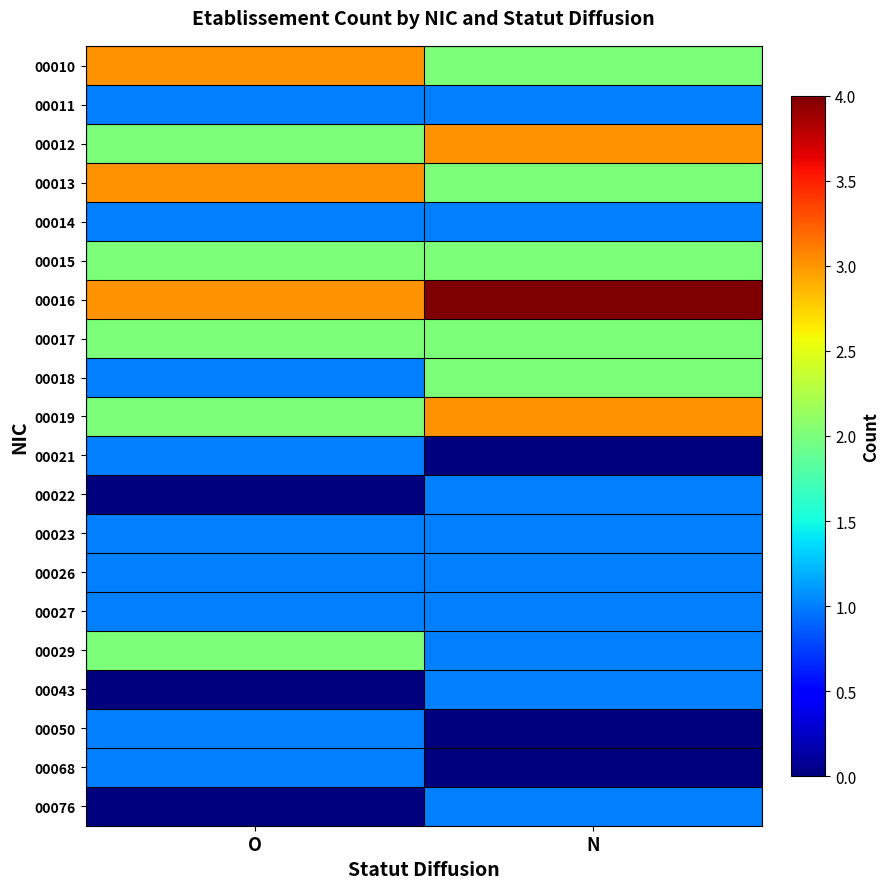

Reading left to right, what are all the values shown in this chart?

00010: O=3	N=2
00011: O=1	N=1
00012: O=2	N=3
00013: O=3	N=2
00014: O=1	N=1
00015: O=2	N=2
00016: O=3	N=4
00017: O=2	N=2
00018: O=1	N=2
00019: O=2	N=3
00021: O=1	N=0
00022: O=0	N=1
00023: O=1	N=1
00026: O=1	N=1
00027: O=1	N=1
00029: O=2	N=1
00043: O=0	N=1
00050: O=1	N=0
00068: O=1	N=0
00076: O=0	N=1